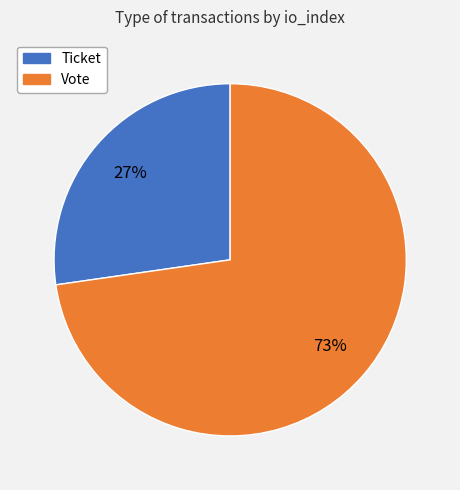

What is the largest slice in the pie chart?

Vote